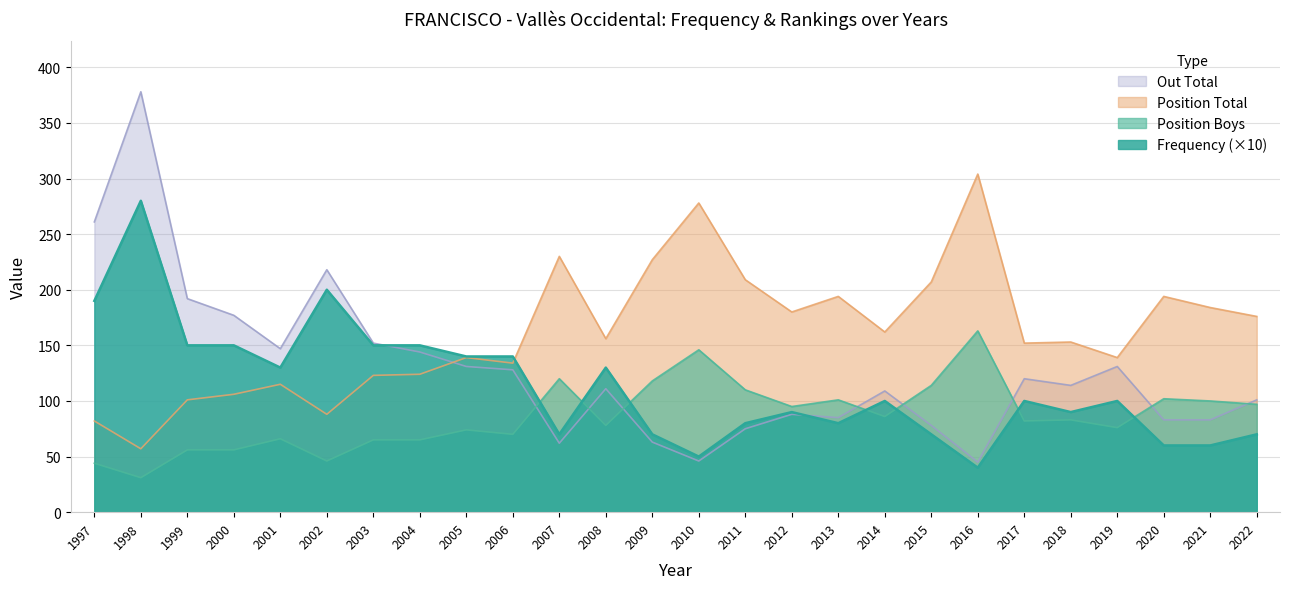

What is the value of the Out Total point at the 17th from the left?

85